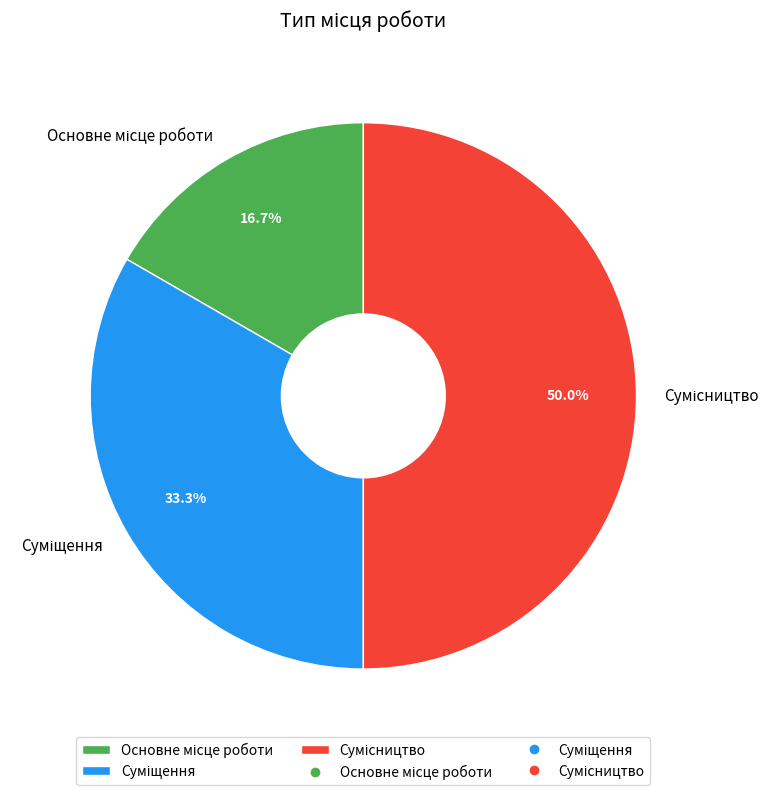

To the nearest percent, what is the difference between the Сумісництво and Основне місце роботи slice percentages?

33%